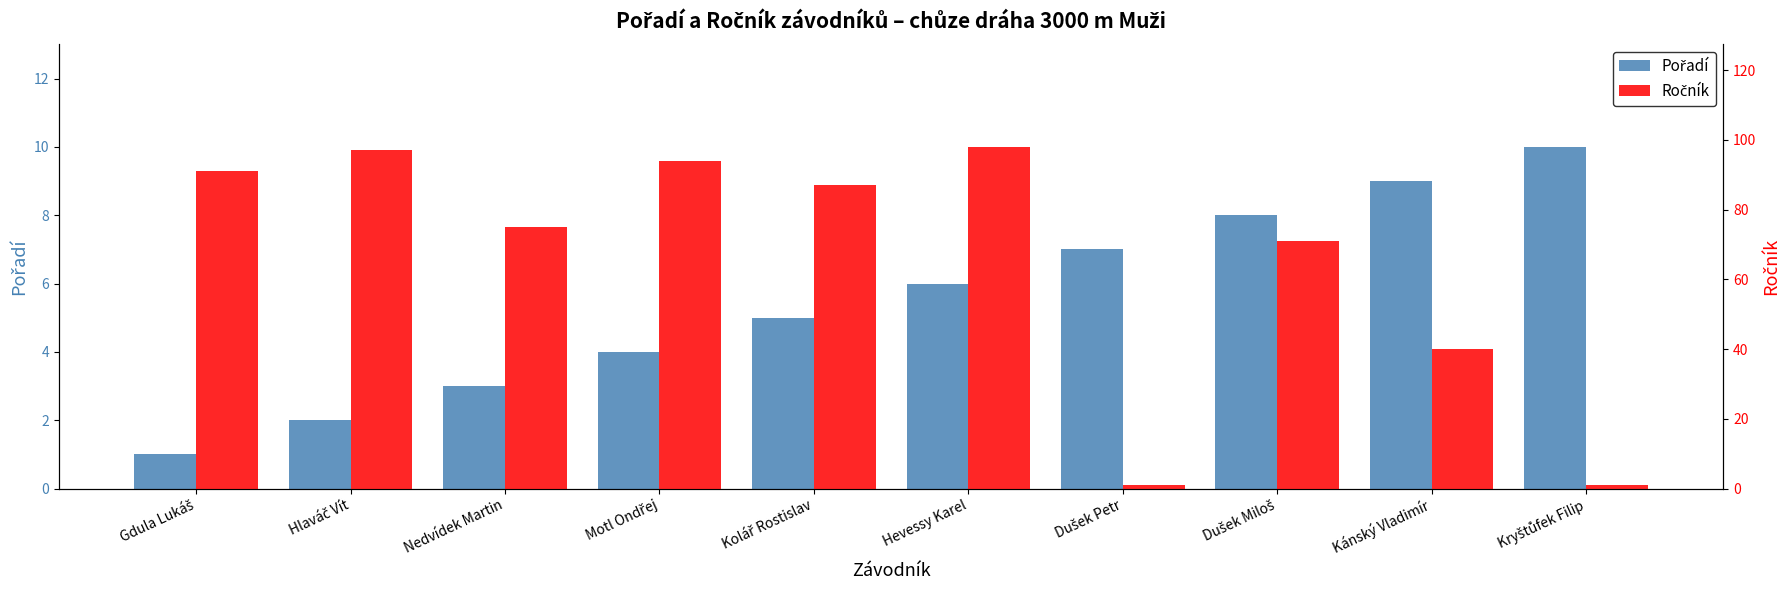

Where is Ročník nearest to the value 49?

Kánský Vladimír